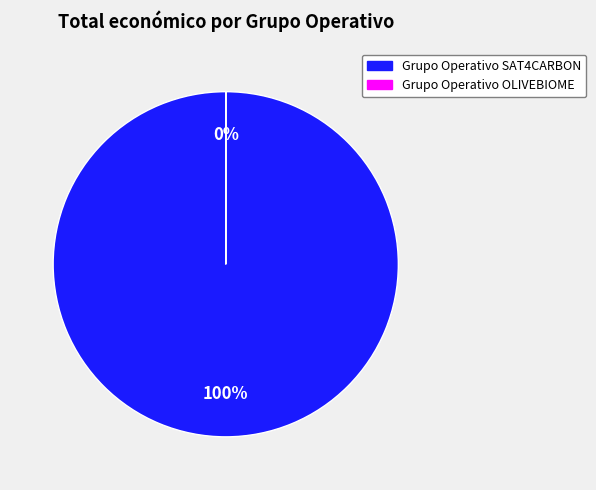

How many slices are in this pie chart?

2